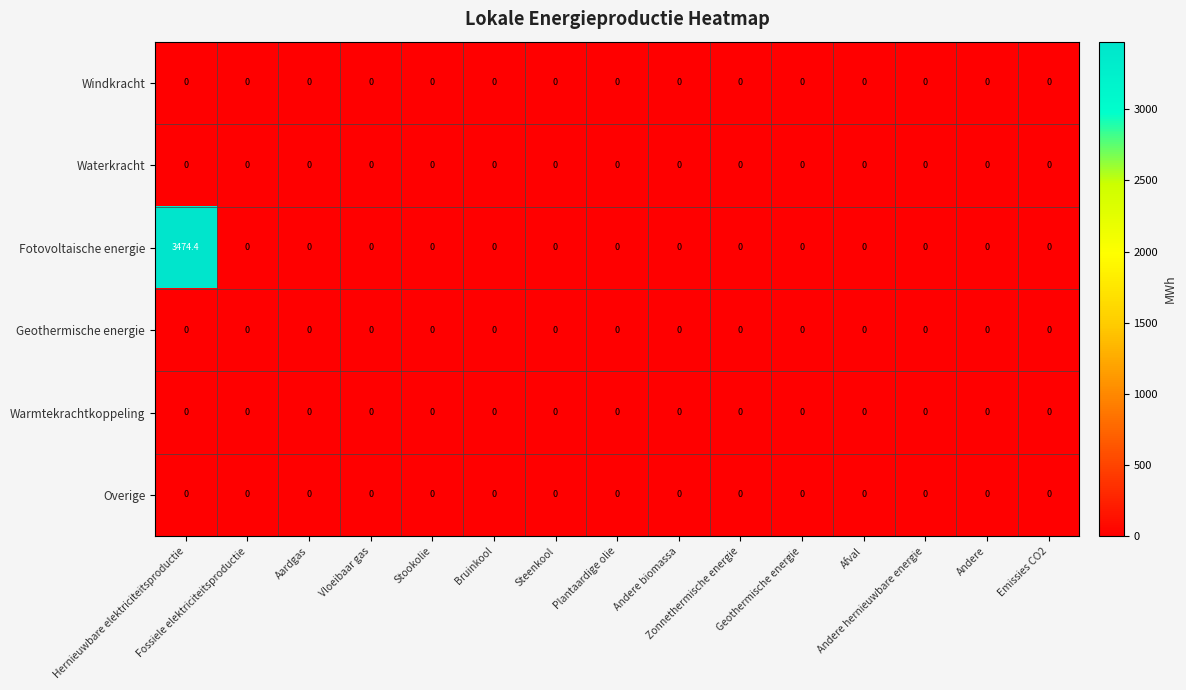

Which series has the largest range (max minus min)?

Fotovoltaische energie